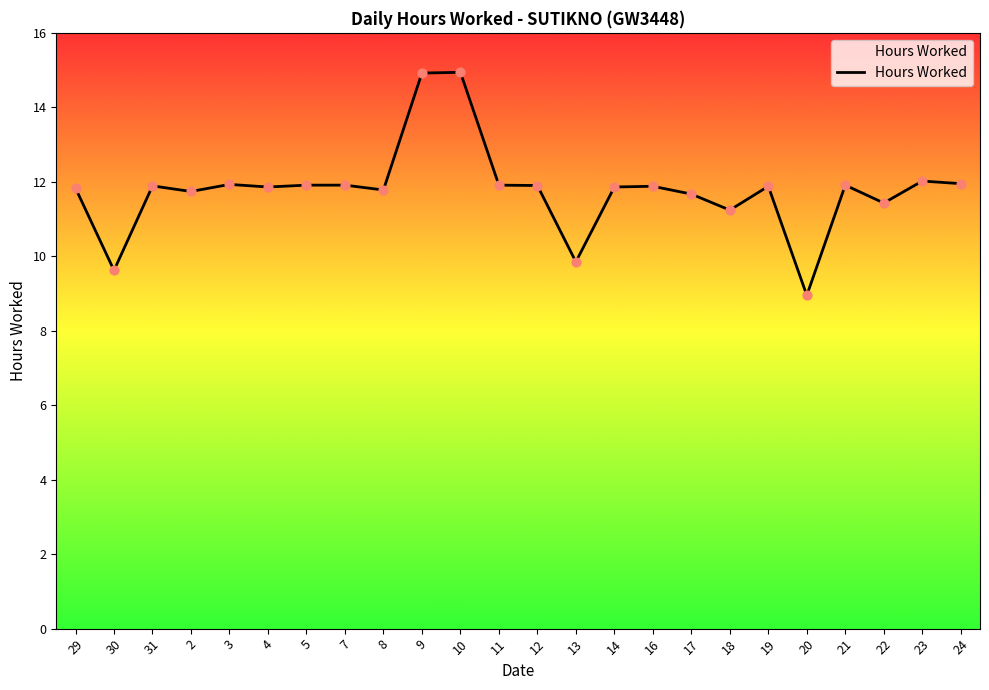

Approximately how many times larger is the value at 21 compared to 20?

1.3